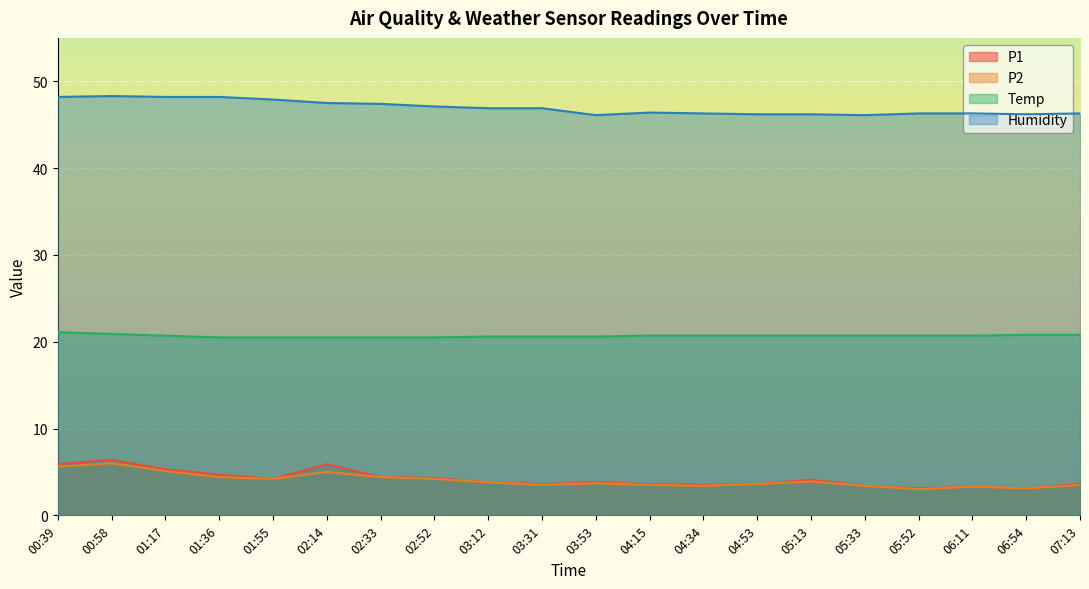

Reading left to right, what are all the values shown in this chart?

P1: 5.9	6.4	5.3	4.7	4.2	5.9	4.4	4.3	3.8	3.6	3.8	3.6	3.5	3.6	4.1	3.4	3.1	3.3	3.1	3.6
P2: 5.6	6.0	5.1	4.4	4.2	5.0	4.4	4.2	3.8	3.5	3.7	3.5	3.4	3.6	3.9	3.4	3.0	3.3	3.1	3.5
Temp: 21.1	20.9	20.7	20.5	20.5	20.5	20.5	20.5	20.6	20.6	20.6	20.7	20.7	20.7	20.7	20.7	20.7	20.7	20.8	20.8
Humidity: 48.2	48.3	48.2	48.2	47.9	47.5	47.4	47.1	46.9	46.9	46.1	46.4	46.3	46.2	46.2	46.1	46.3	46.3	46.2	46.3